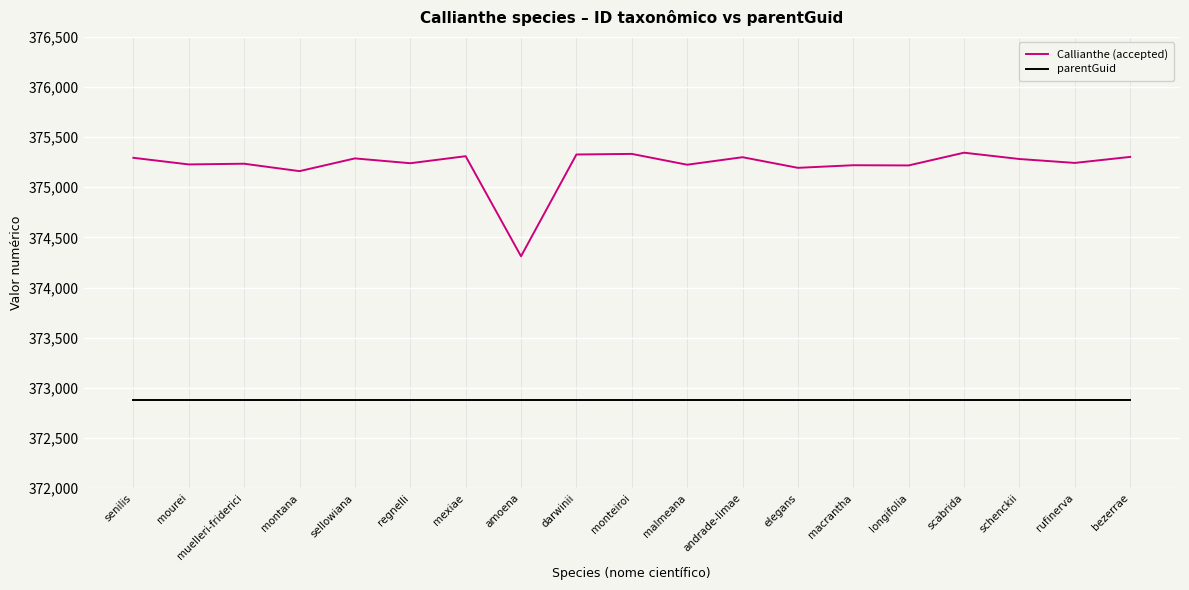

True or false: parentGuid and Callianthe (accepted) intersect in this chart.

False